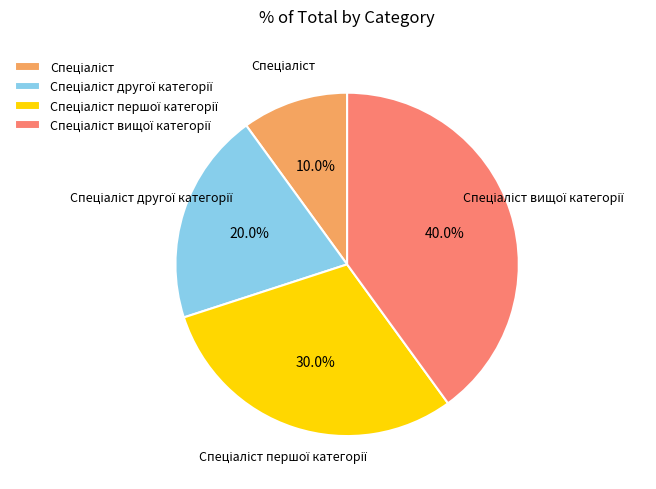

Does any single category account for the majority?

No